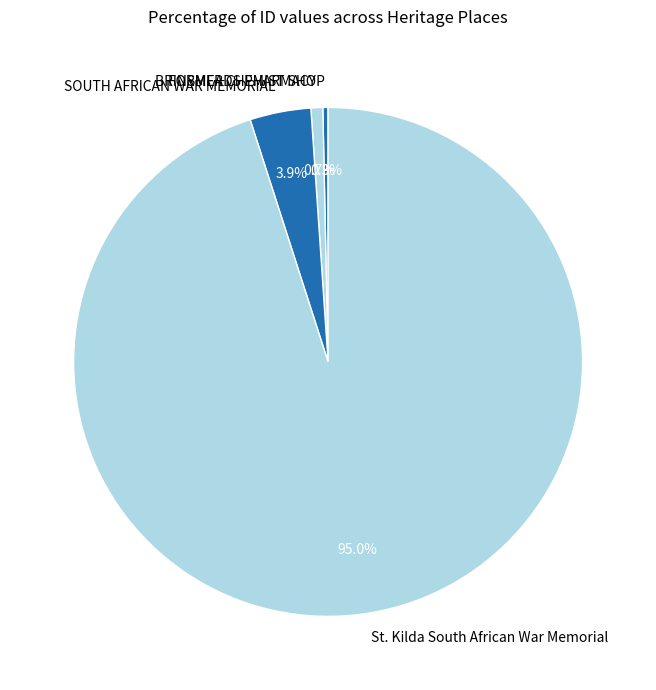

Which category has the biggest portion of the pie?

St. Kilda South African War Memorial